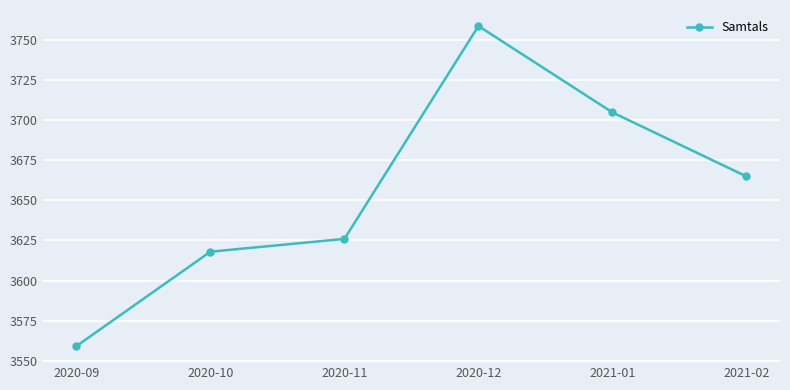

List the labels in order of value, largest first.

2020-12, 2021-01, 2021-02, 2020-11, 2020-10, 2020-09